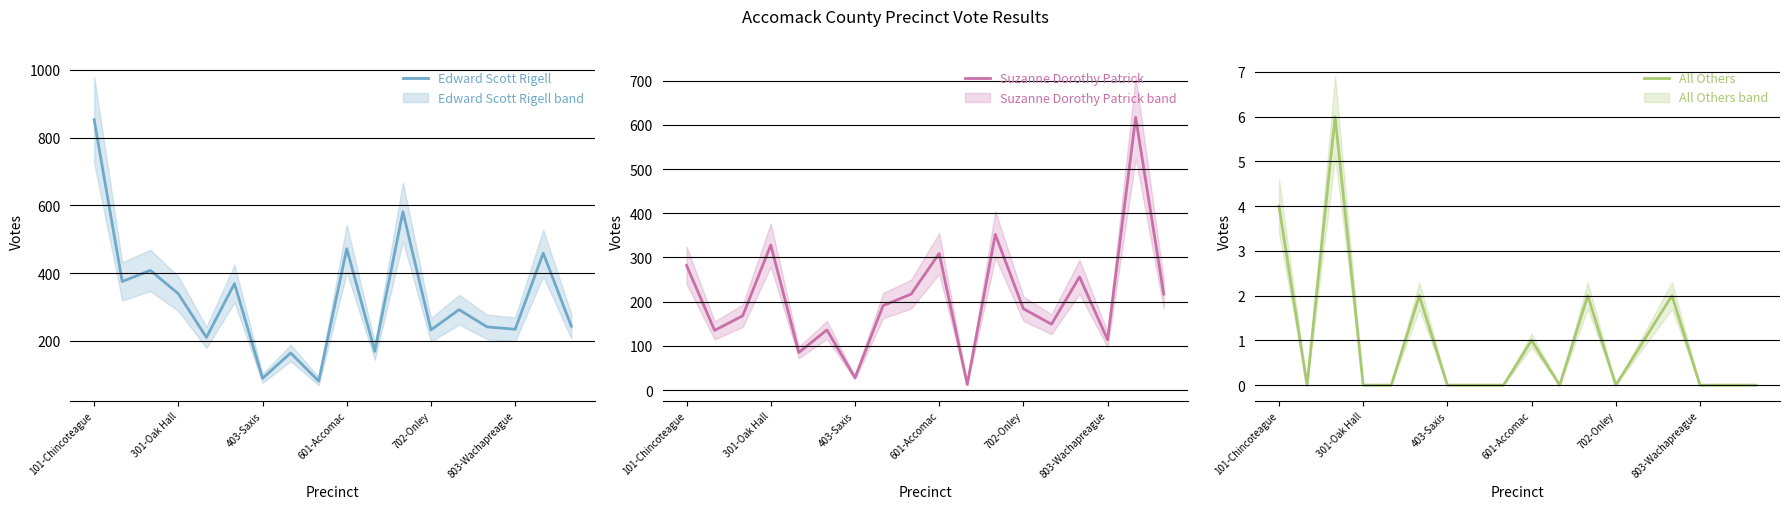

What position from the left is 14?

15